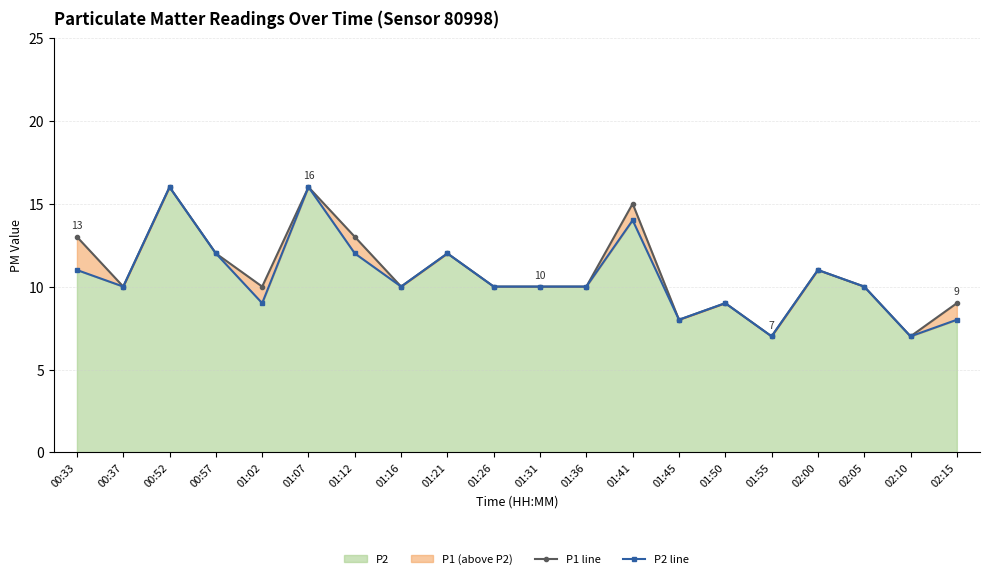

At how many categories does at least one series exceed 11?

7